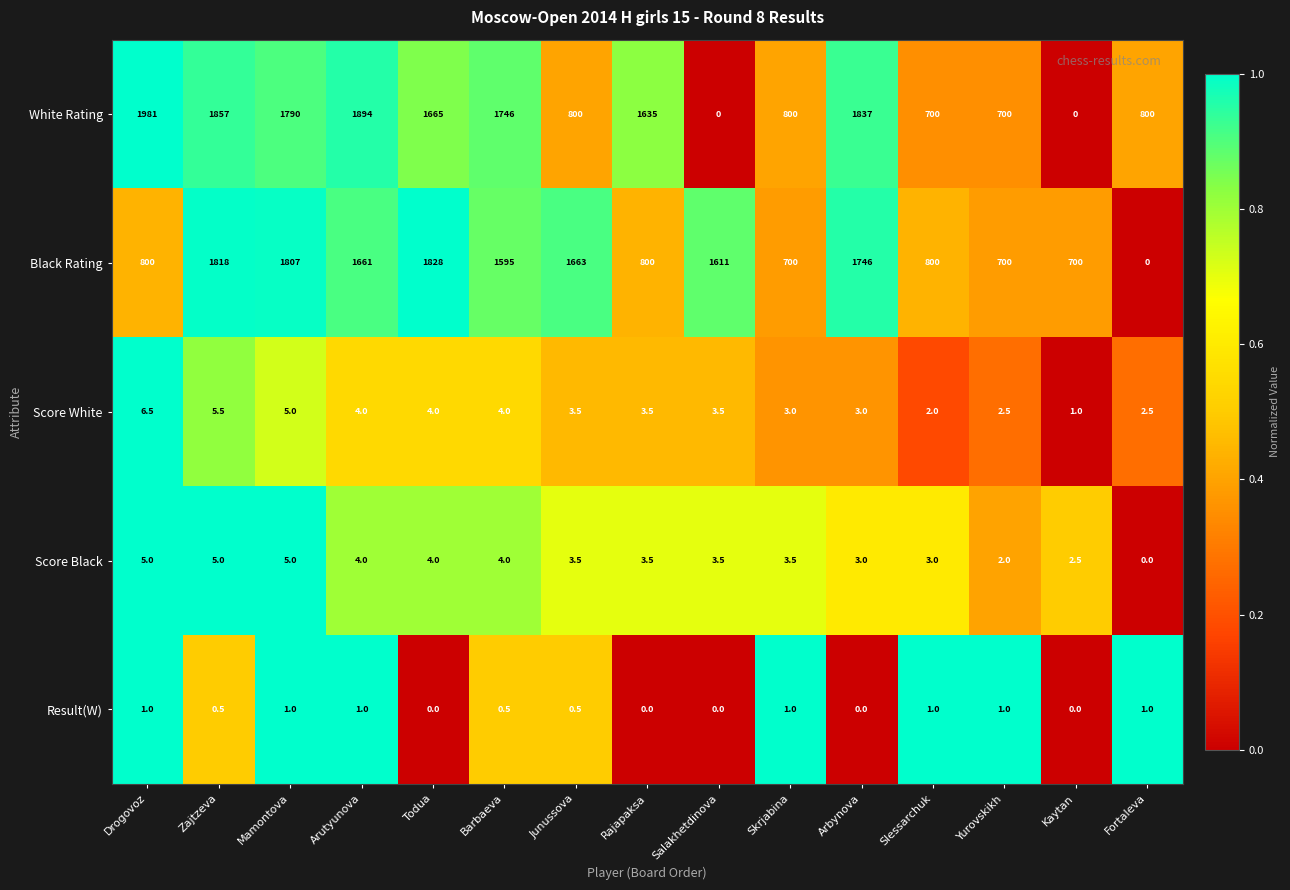

What is the sum of all Score Black values?

51.5